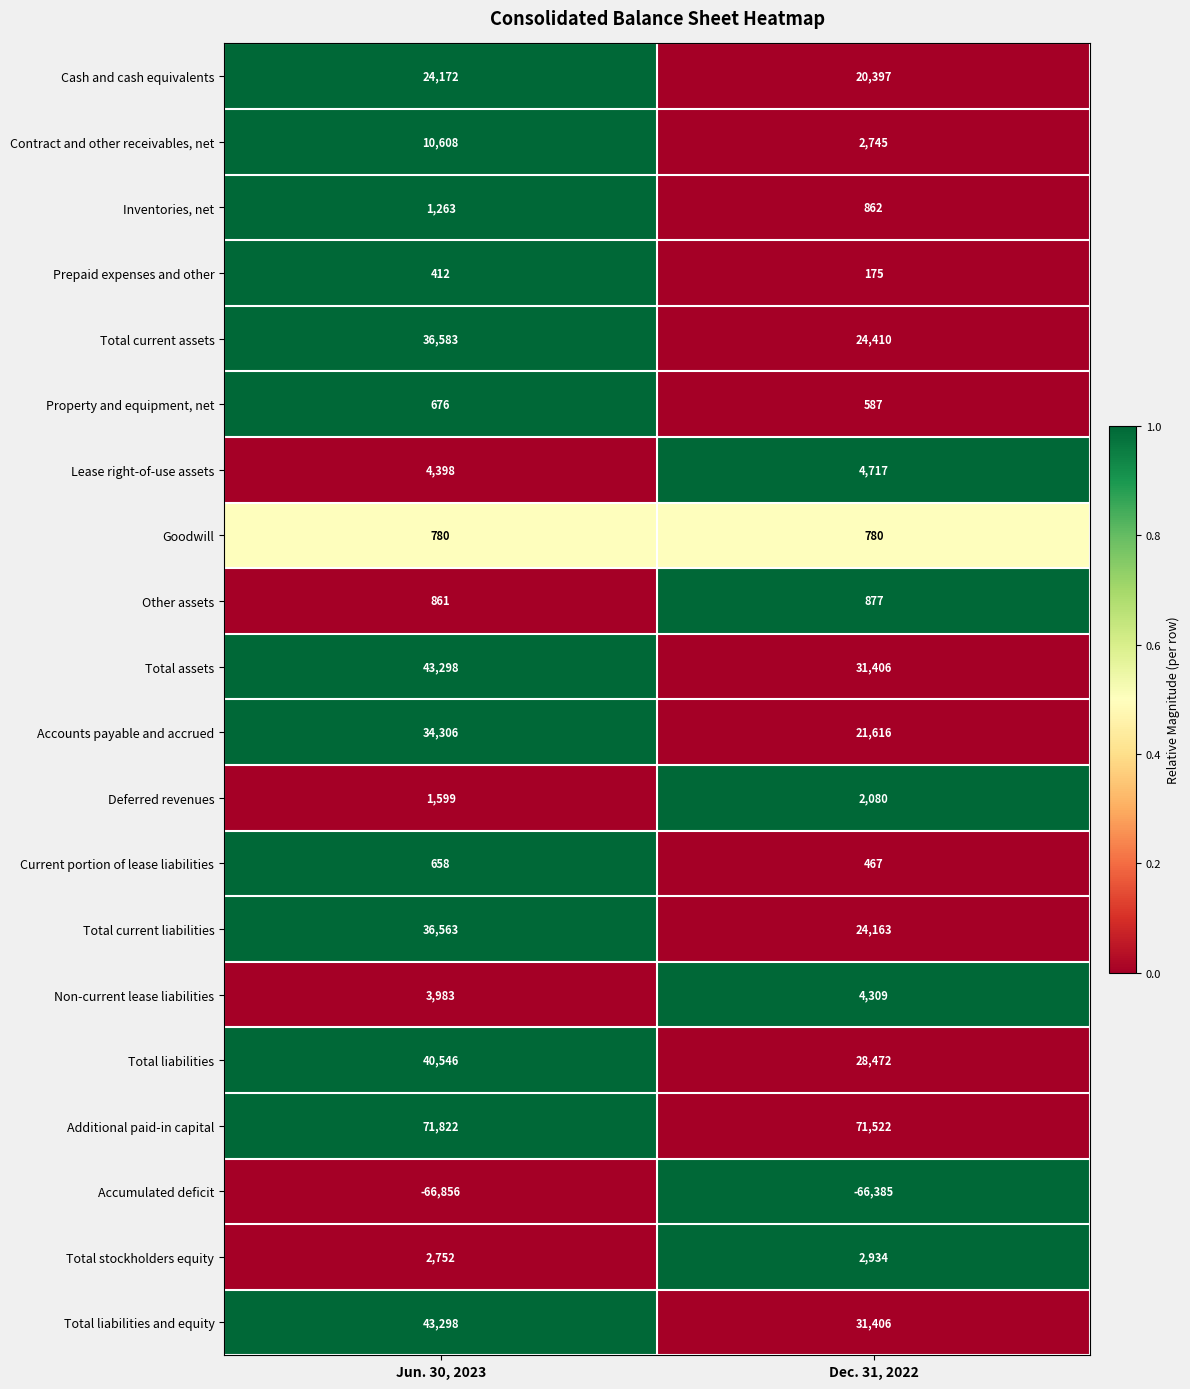

At which category is the sum across all series the highest?

Jun. 30, 2023